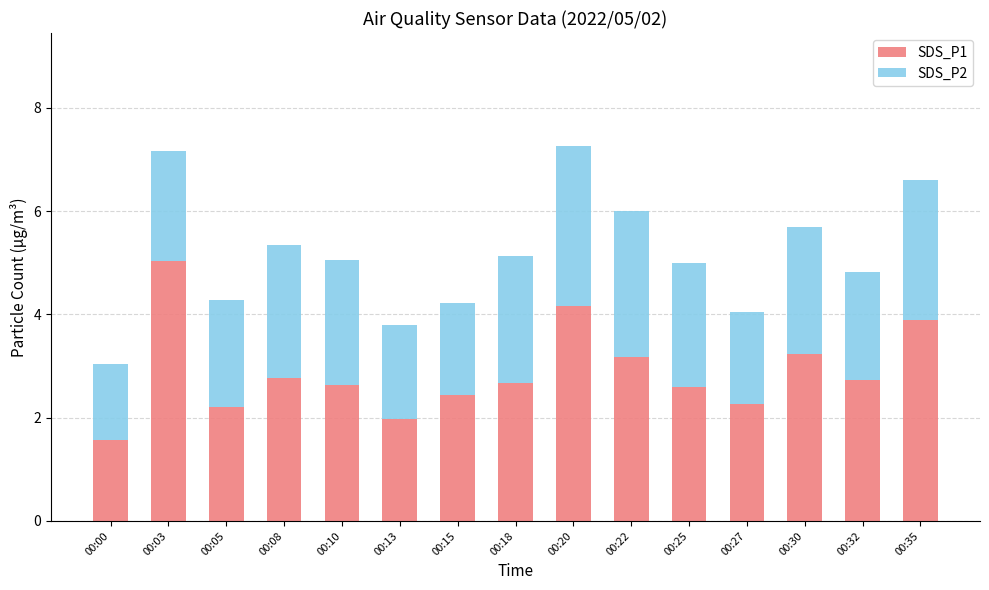

At which label does SDS_P1 reach its minimum?

00:00